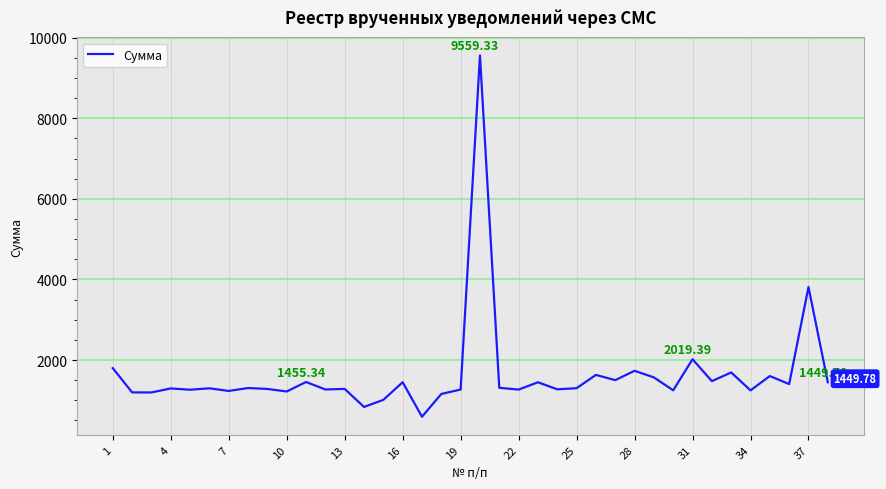

Reading left to right, list all the values displayed in this chart.

1799.0	1197.5	1196.2	1295.4	1263.6	1298.5	1233.3	1305.8	1282.7	1219.7	1455.3	1270.2	1283.2	836.6	1011.5	1450.4	592.9	1158.2	1268.8	9559.3	1310.8	1267.2	1448.1	1274.3	1300.8	1631.6	1501.2	1733.0	1569.6	1248.8	2019.4	1476.8	1692.0	1247.5	1602.8	1403.4	3810.9	1449.8